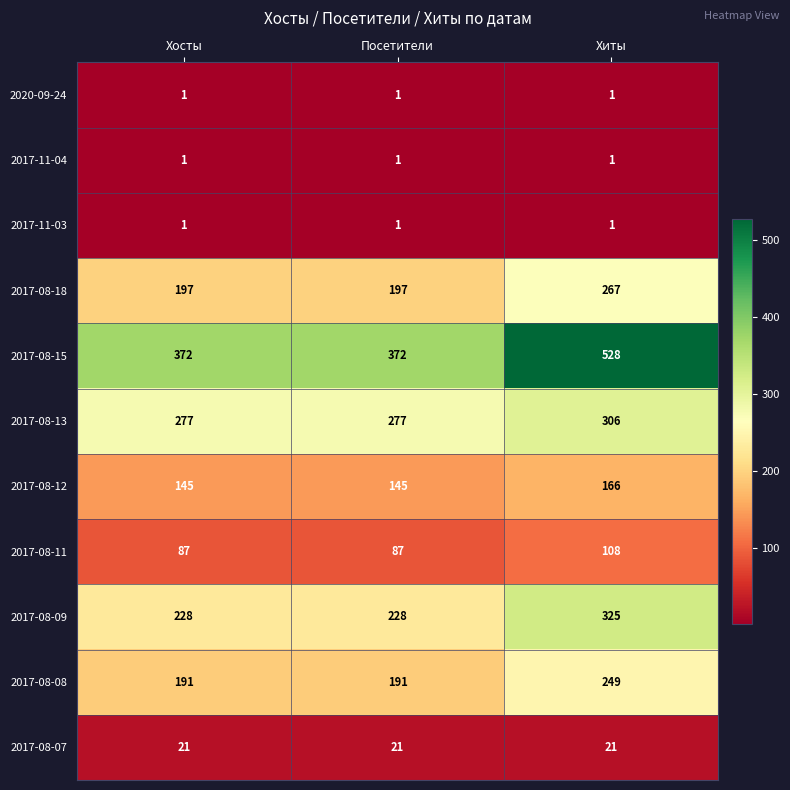

Between Посетители and Хиты, which series saw the biggest shift?

2017-08-15